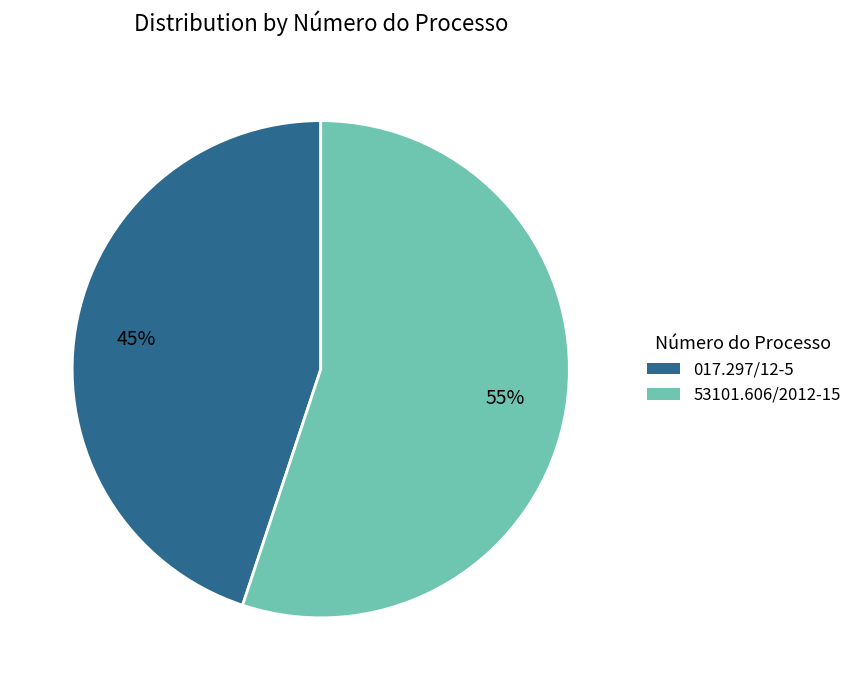

True or false: 017.297/12-5 accounts for 45% of the total.

True